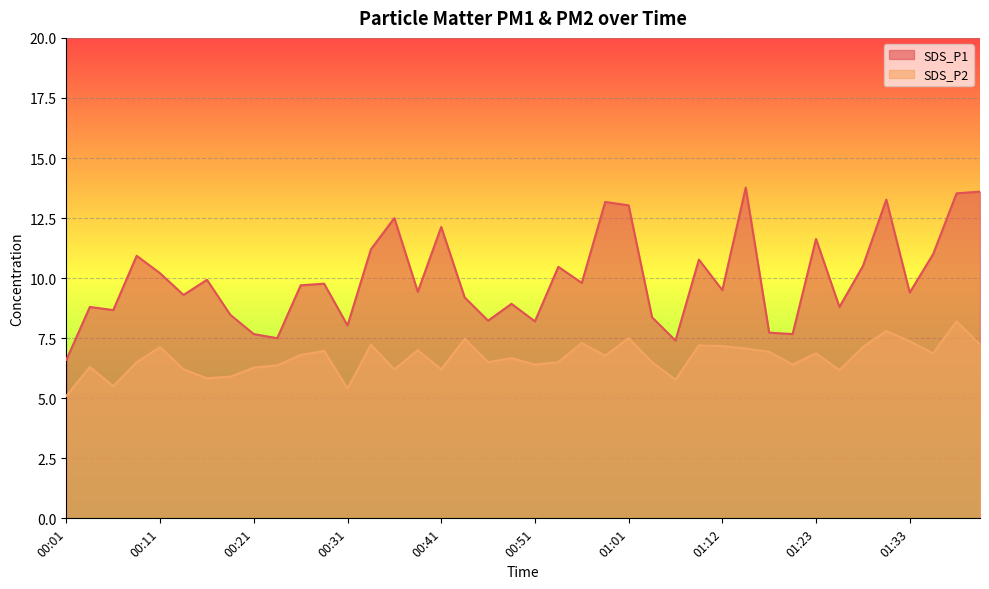

Between 00:01 and 01:14, which series saw the biggest shift?

SDS_P1